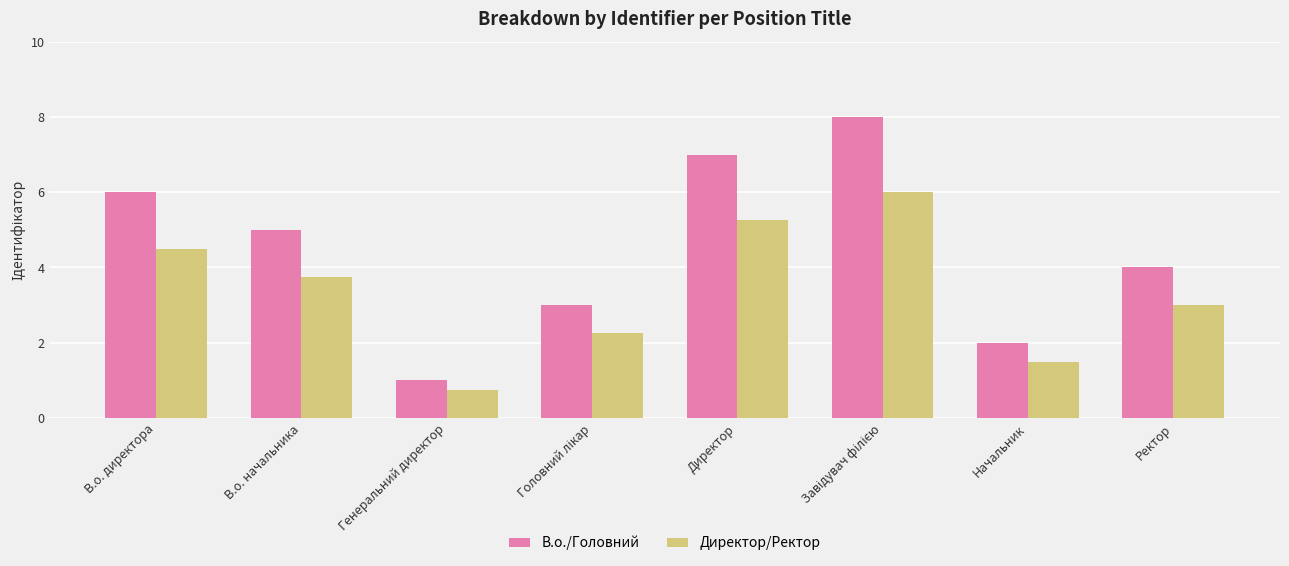

What is the value of the В.о./Головний bar at the 2nd from the left?

5.0